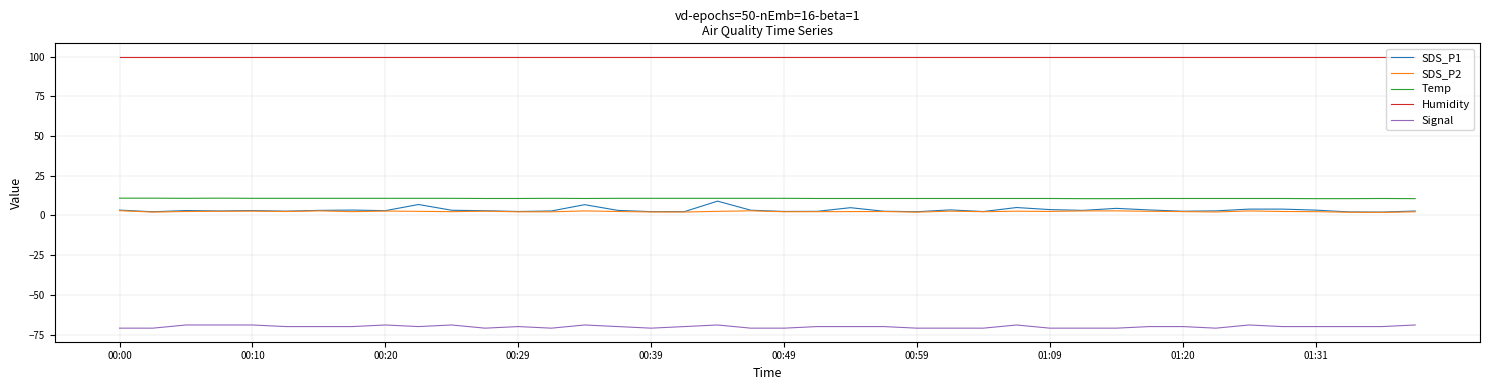

Does the chart display data point markers on the line(s)?

No